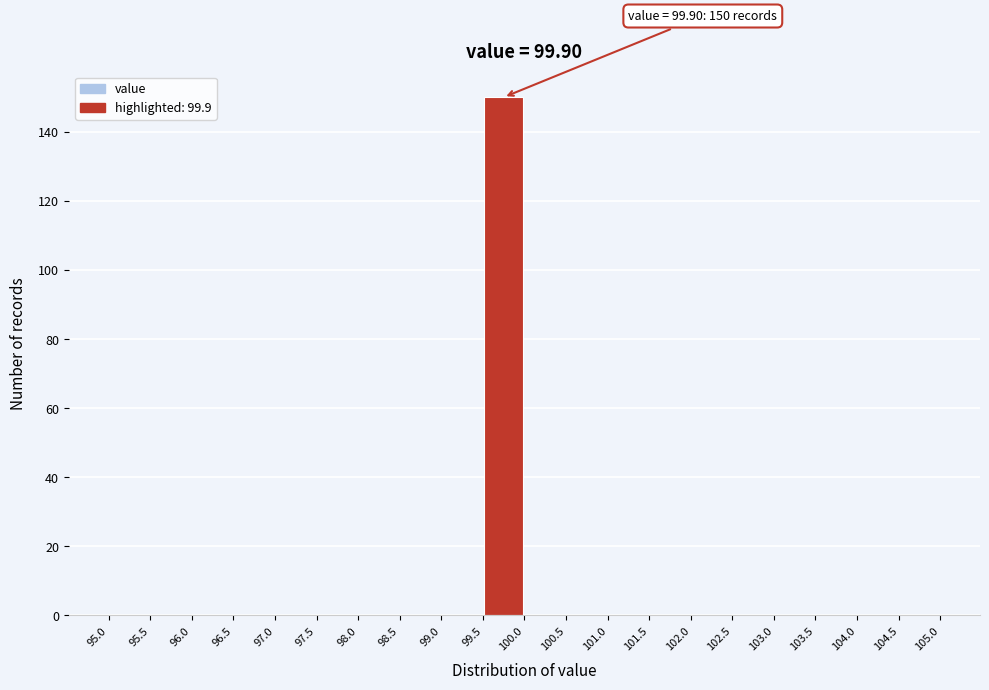

Which range on the x-axis has the tallest bar?

99.5 to 100.0